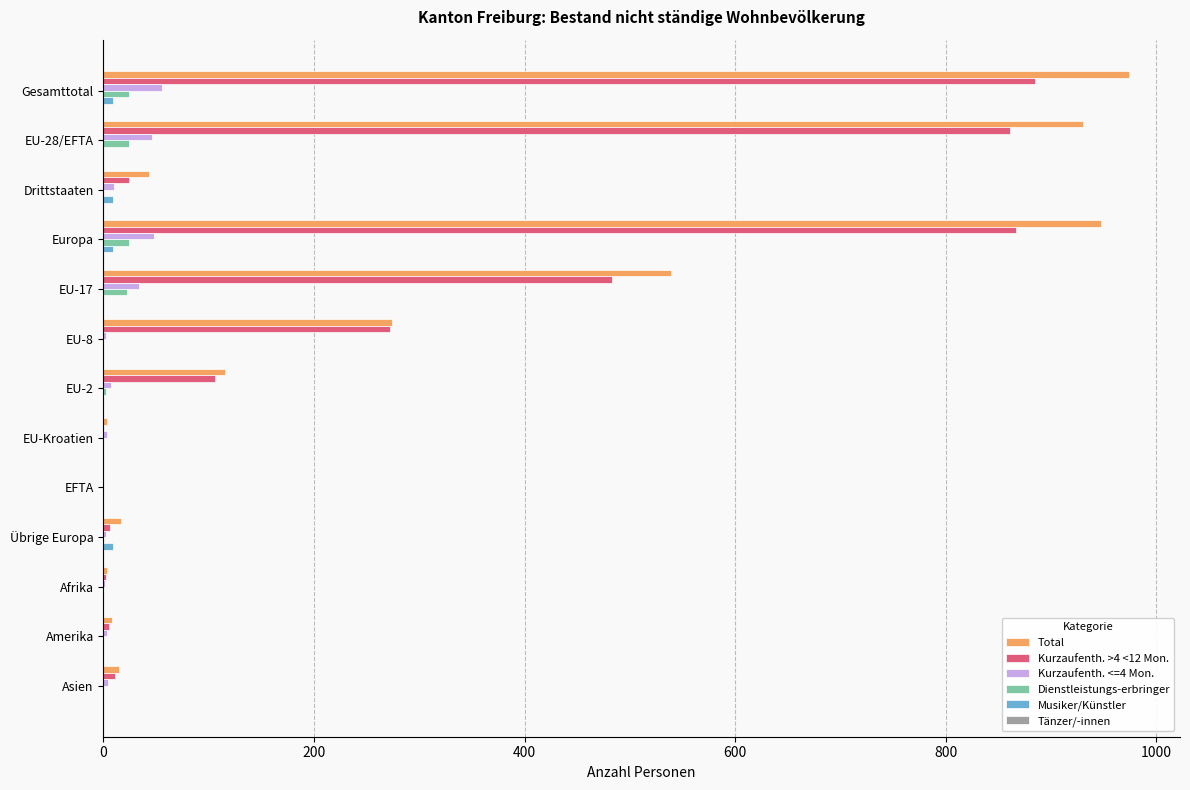

What is the maximum value shown in the chart?

974